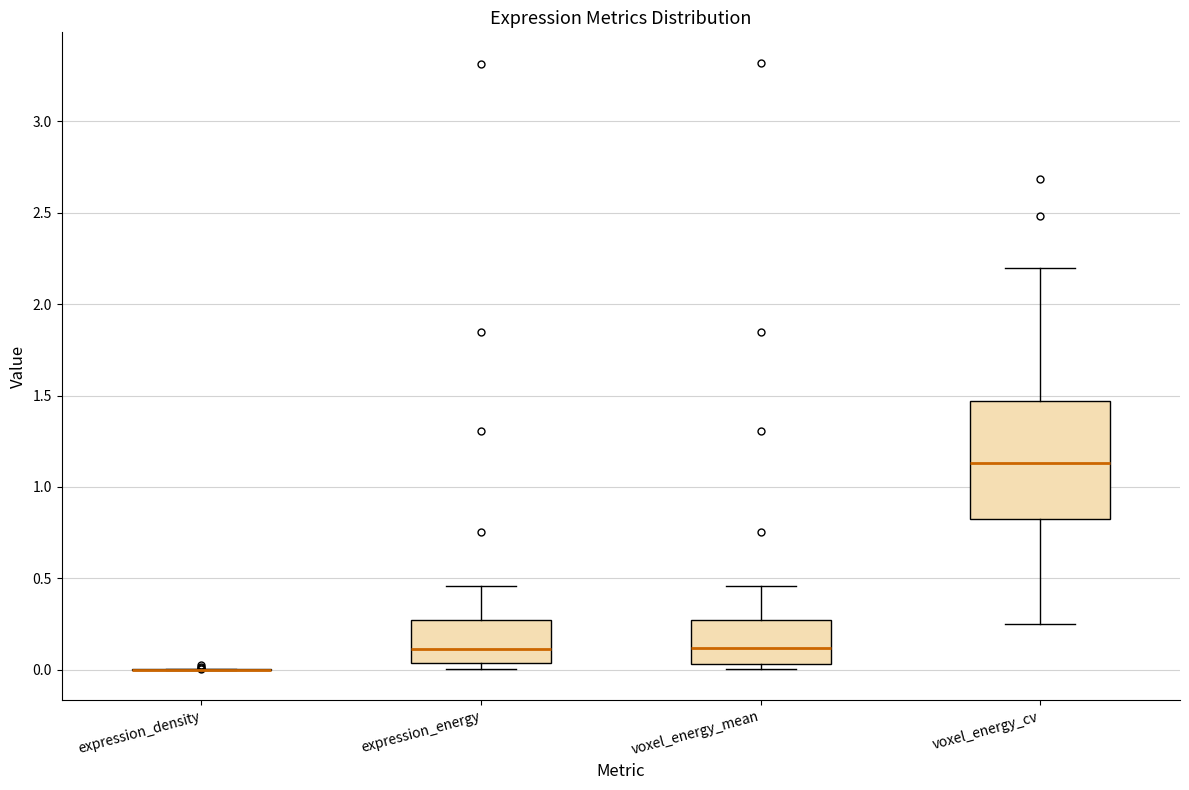

Reading left to right, transcribe this box plot: for each box, give where its median line is, the range the box spans, and where its two whiskers end, as read against the y-axis. The values are not printed on the chart, so give them approximately, as read against the axis.

expression_density: box collapsed to a line at 0.00, whiskers 0.00 to 0.00
expression_energy: median 0.10, box 0.05 to 0.25, whiskers 0.00 to 0.45
voxel_energy_mean: median 0.10, box 0.05 to 0.25, whiskers 0.00 to 0.45
voxel_energy_cv: median 1.15, box 0.85 to 1.45, whiskers 0.25 to 2.20